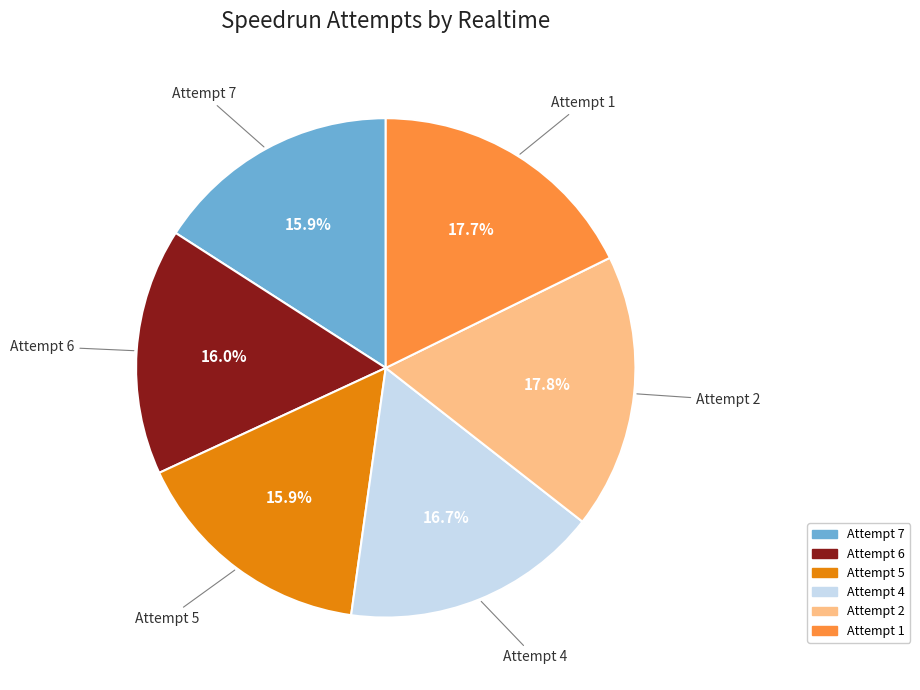

Is there a majority slice in this chart?

No